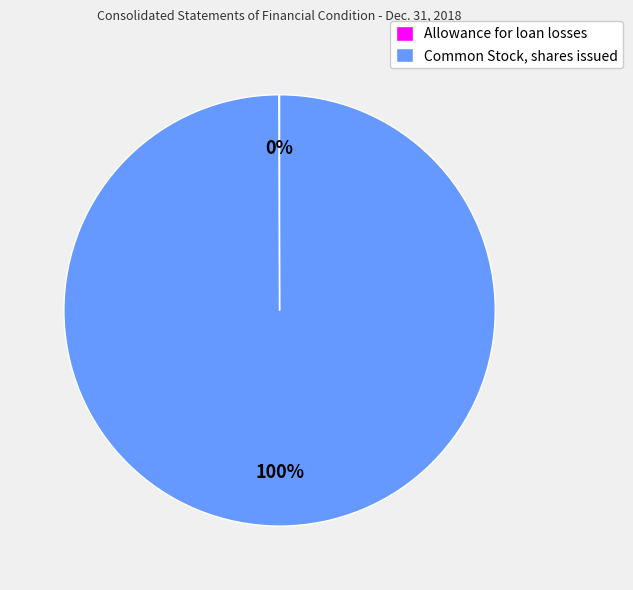

True or false: Common Stock, shares issued accounts for 100% of the total.

True